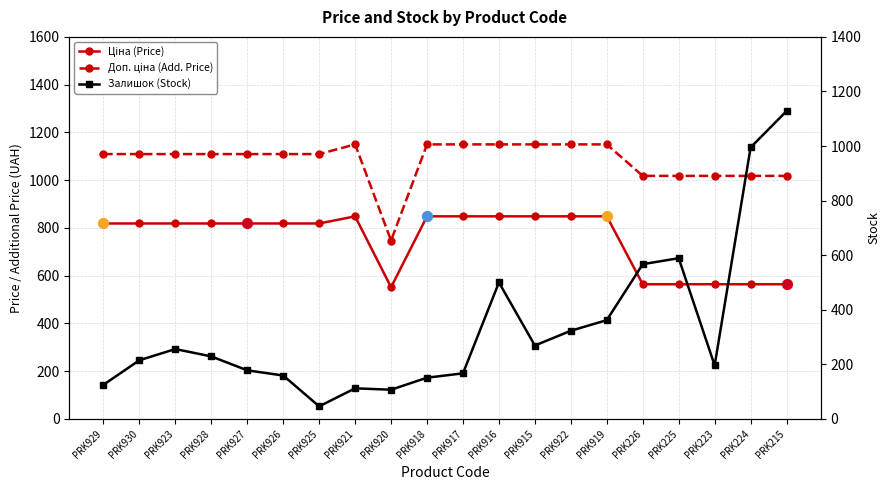

At how many categories does at least one series exceed 639?

20